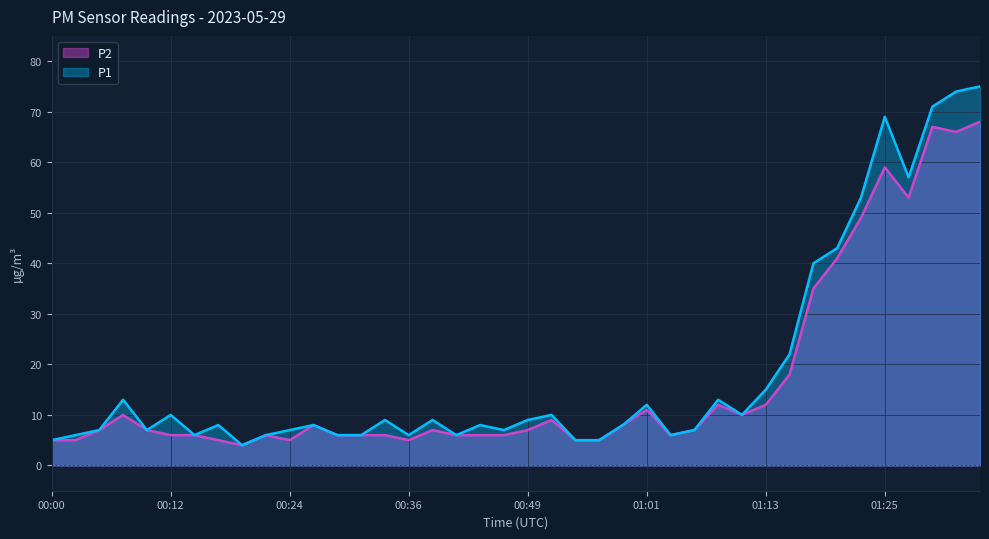

What is the difference between the maximum and second lowest values in the P1 series?

70